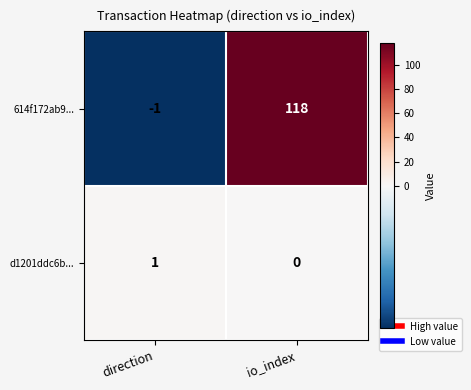

How many values in the 614f172ab9... series are below 118?

1